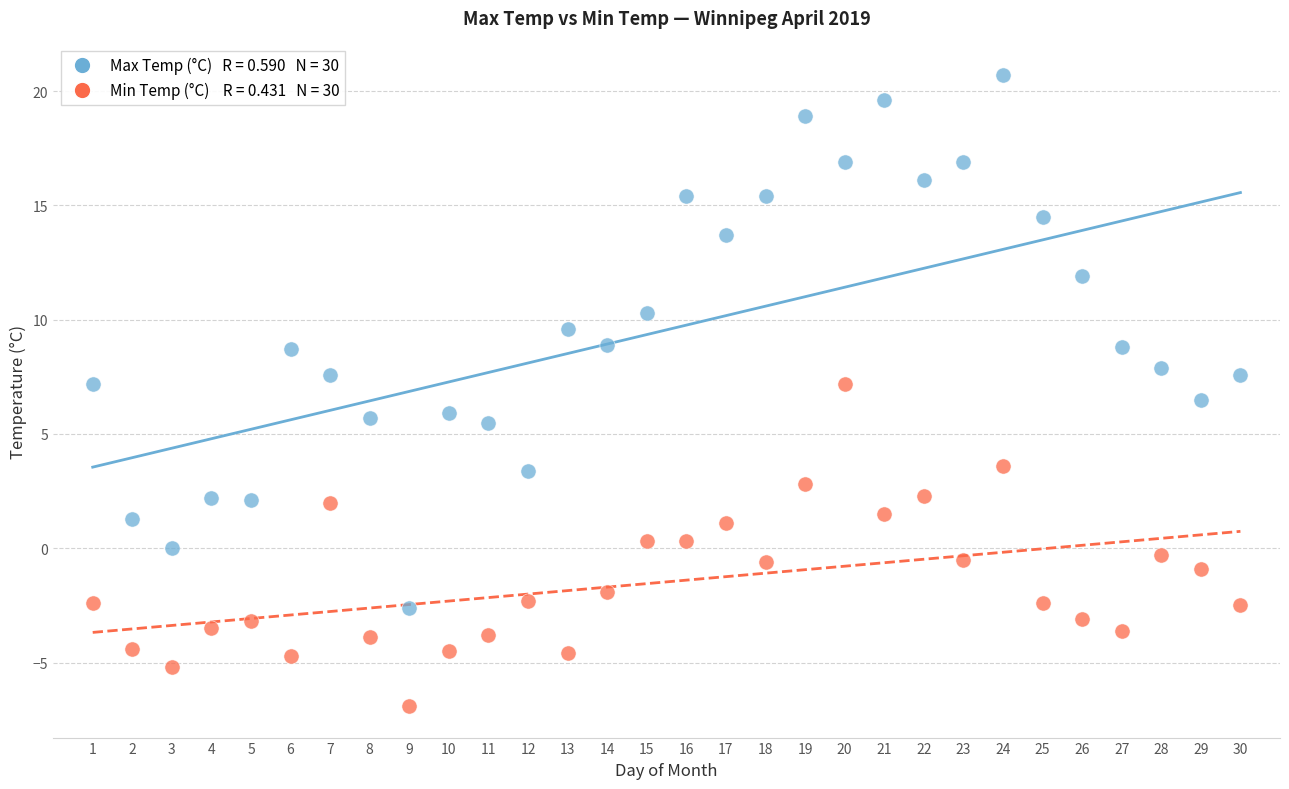

Across all data points, what is the range of Y values (max minus min)?

27.6